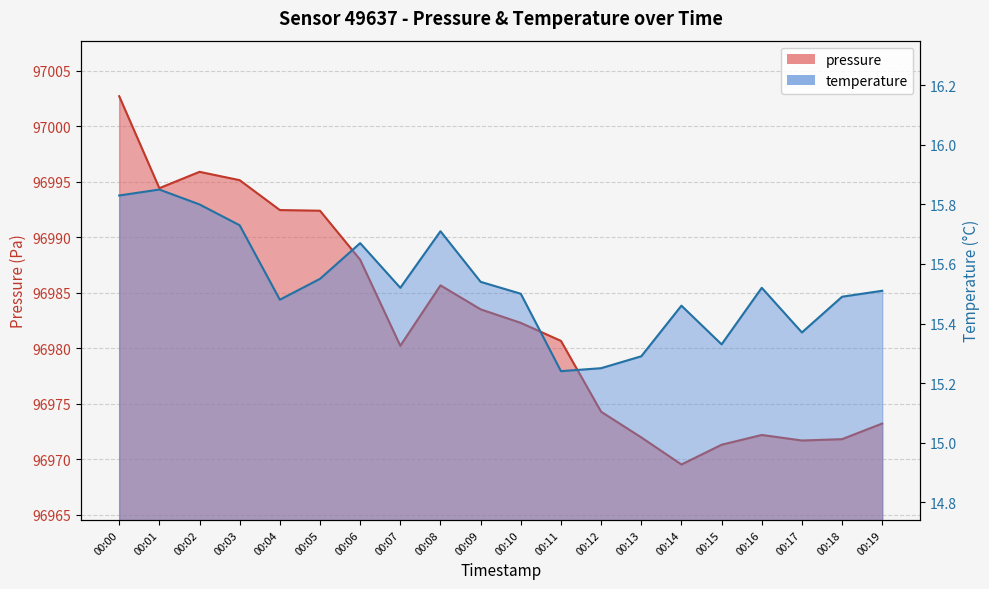

Between 00:02 and 00:06, which is larger?

00:02